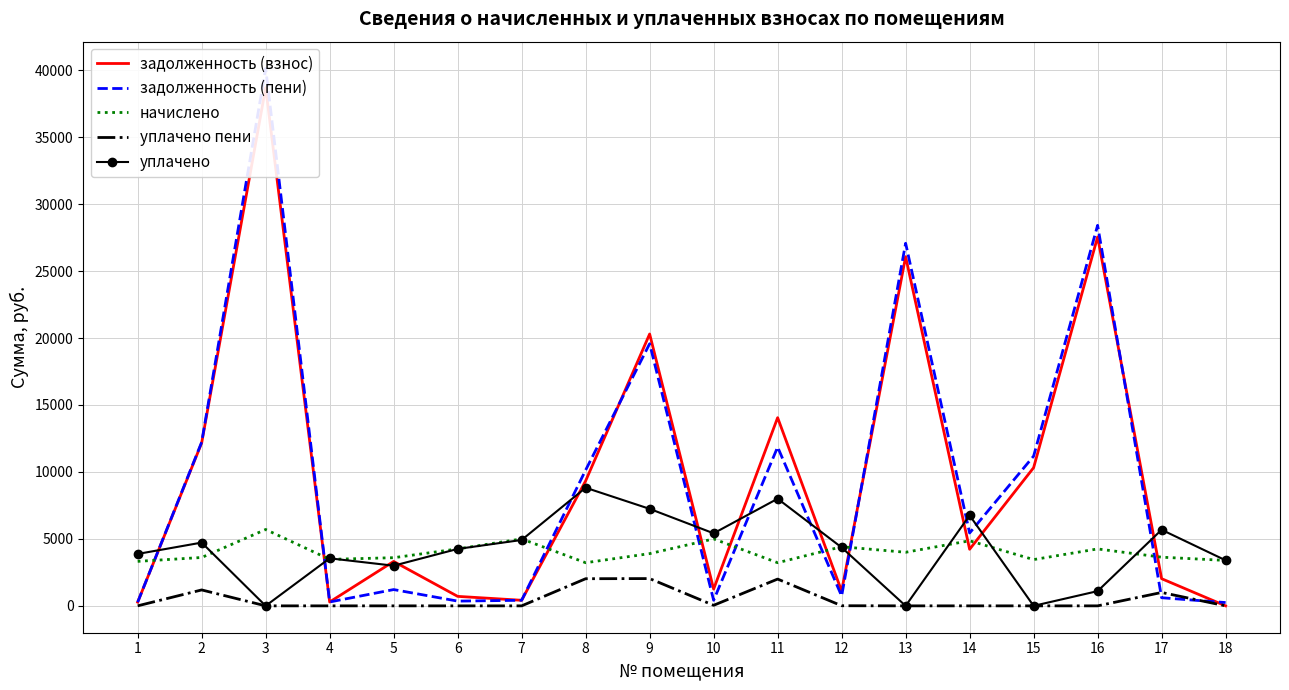

Is it true that уплачено equals 3876.6 at 1?

True